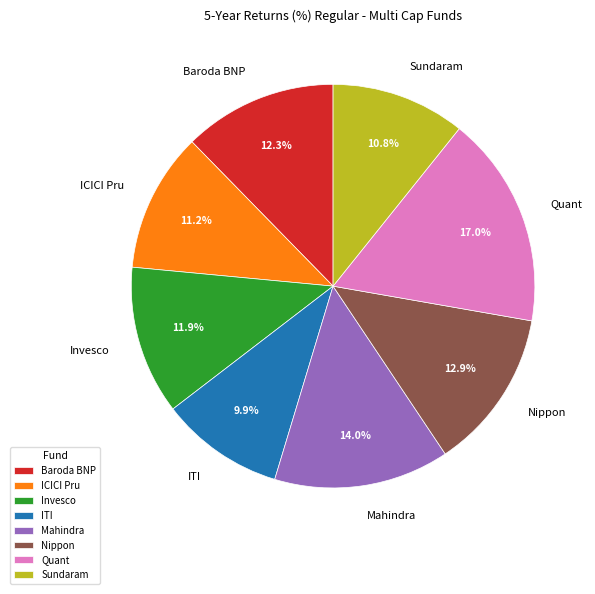

What is the smallest slice in the pie chart?

ITI